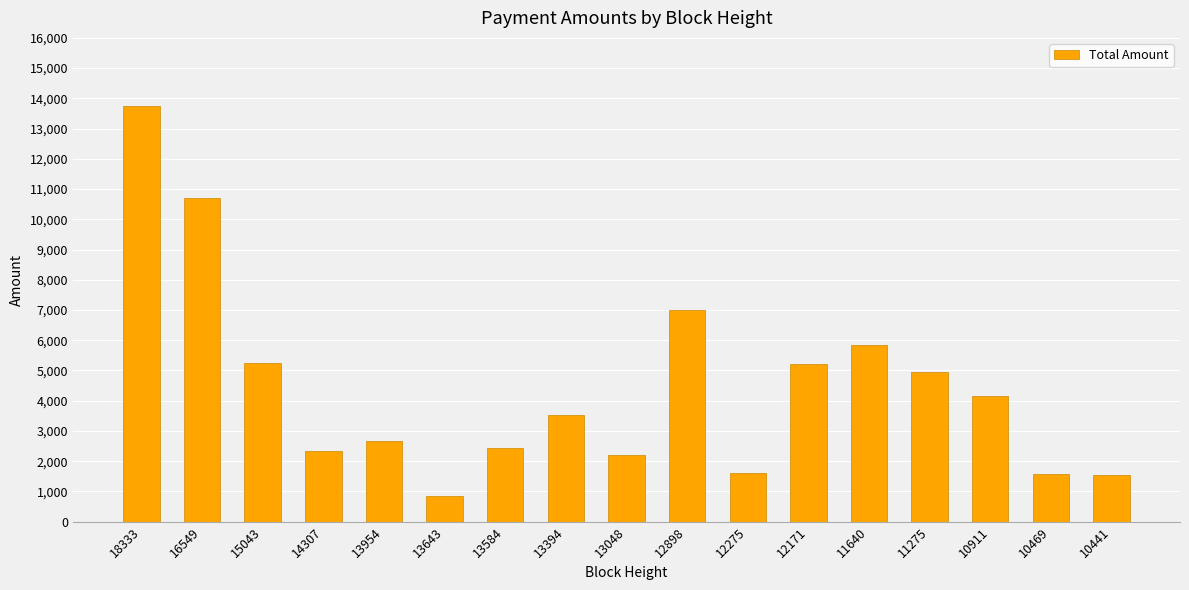

What is the difference between the values at 10469 and 12898?

5417